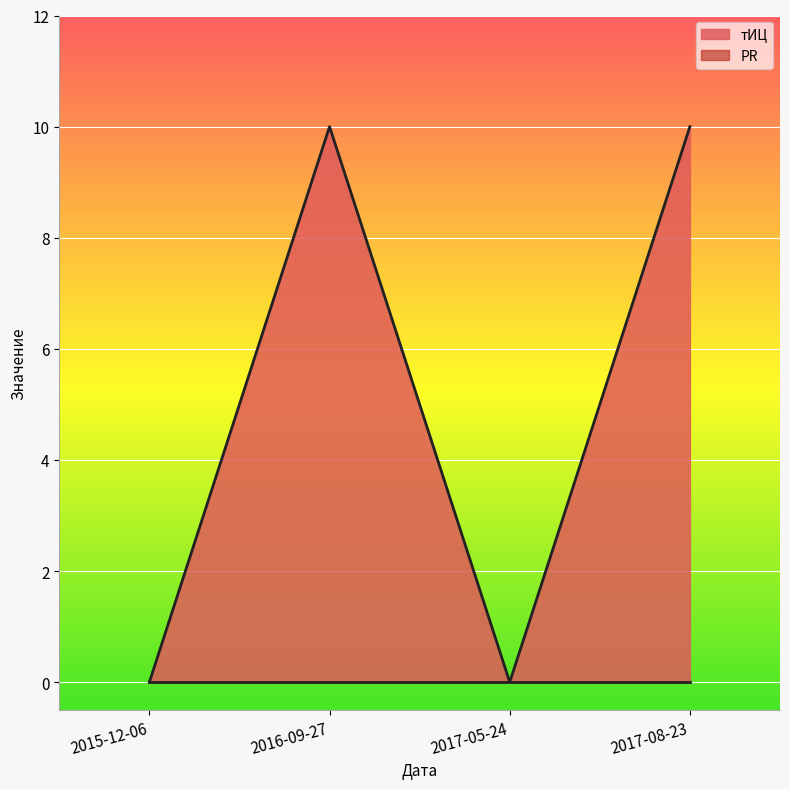

Reading left to right, what are all the values shown in this chart?

2015-12-06=0	2016-09-27=10	2017-05-24=0	2017-08-23=10